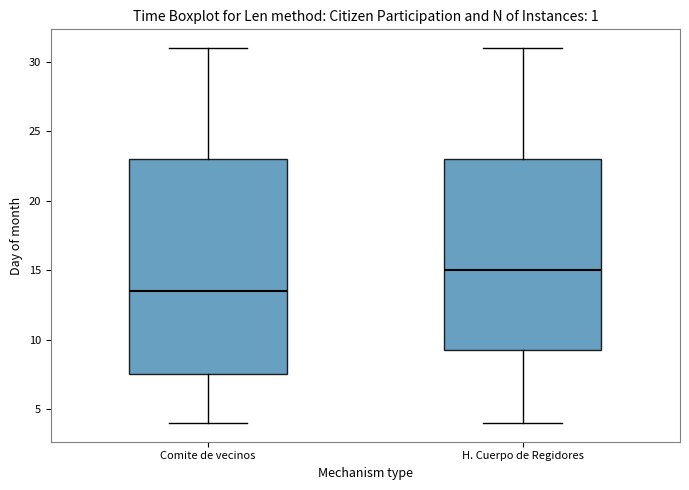

Reading left to right, read every box against the y-axis: the position of its median line, the range the box covers, and the ends of its whiskers. The values are not printed on the chart, so give them approximately, as read against the axis.

Comite de vecinos: median 13.5, box 7.5 to 23.0, whiskers 4.0 to 31.0
H. Cuerpo de Regidores: median 15.0, box 9.5 to 23.0, whiskers 4.0 to 31.0